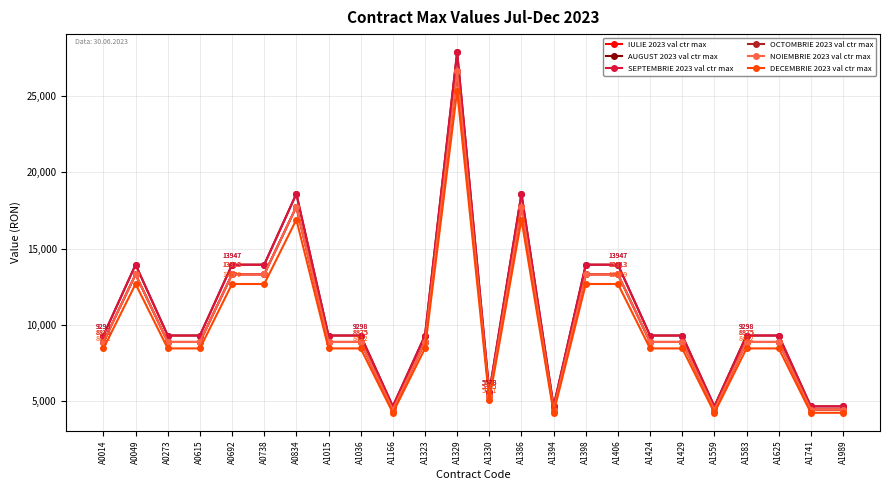

Does the chart have visible grid lines?

Yes